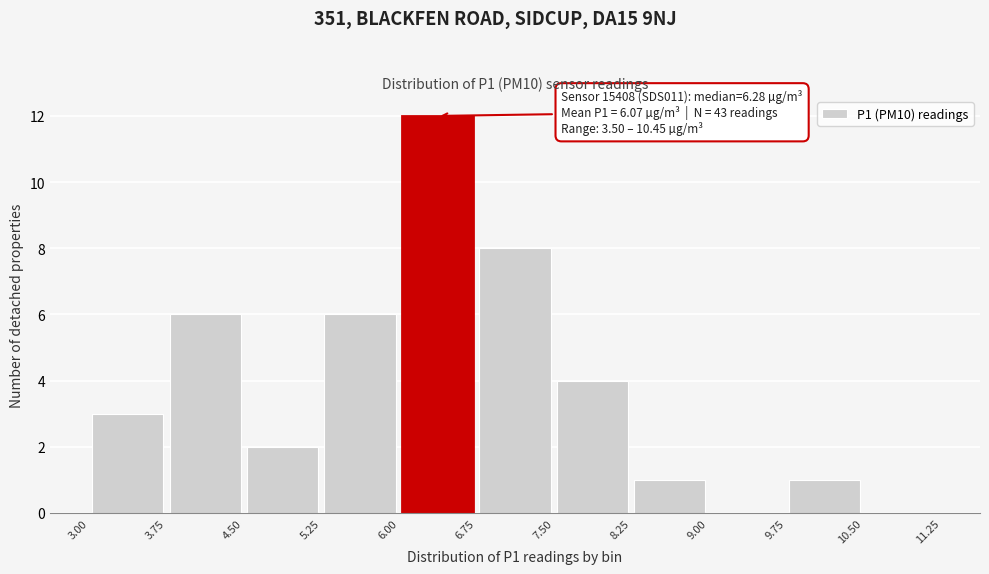

Over which range of the x-axis is the bar tallest?

6.00 to 6.75